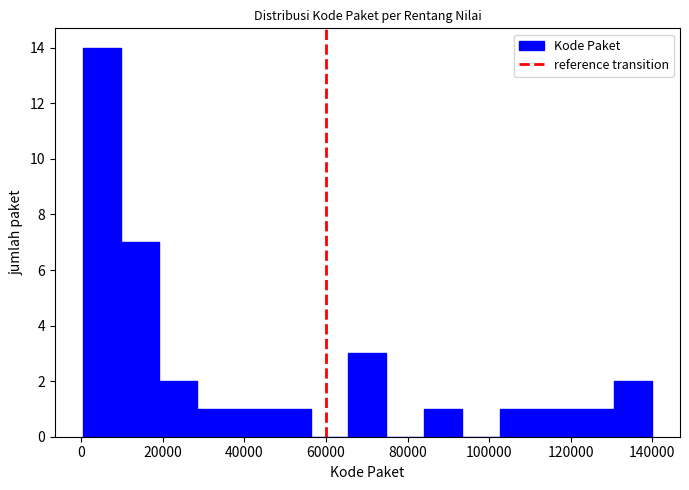

Reading left to right, transcribe this chart: for each bar, give the range it covers on the x-axis and its height. Neither the bar edges nor the heights are printed on the chart, so give them approximately, as read against the axes.

0 to 10000: 14
10000 to 20000: 7
20000 to 28000: 2
28000 to 38000: 1
38000 to 46000: 1
46000 to 56000: 1
56000 to 66000: 0
66000 to 74000: 3
74000 to 84000: 0
84000 to 94000: 1
94000 to 102000: 0
102000 to 112000: 1
112000 to 122000: 1
122000 to 130000: 1
130000 to 140000: 2